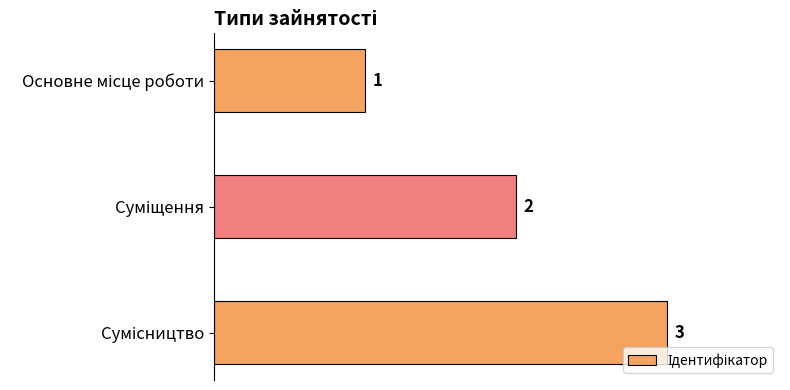

Count the values in the range 1 to 3.

3